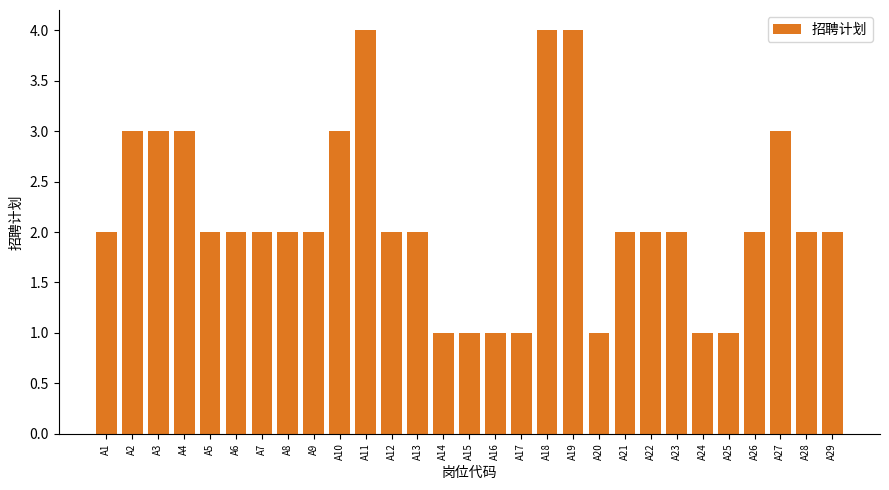

Count the number of data series in this chart.

1